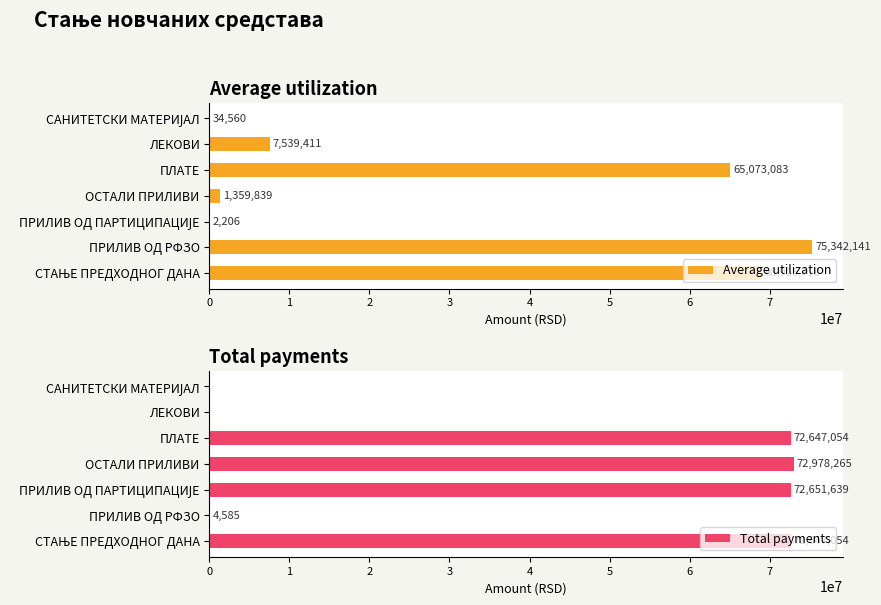

Rank the series at 2 from lowest to highest value.

Average utilization, Total payments